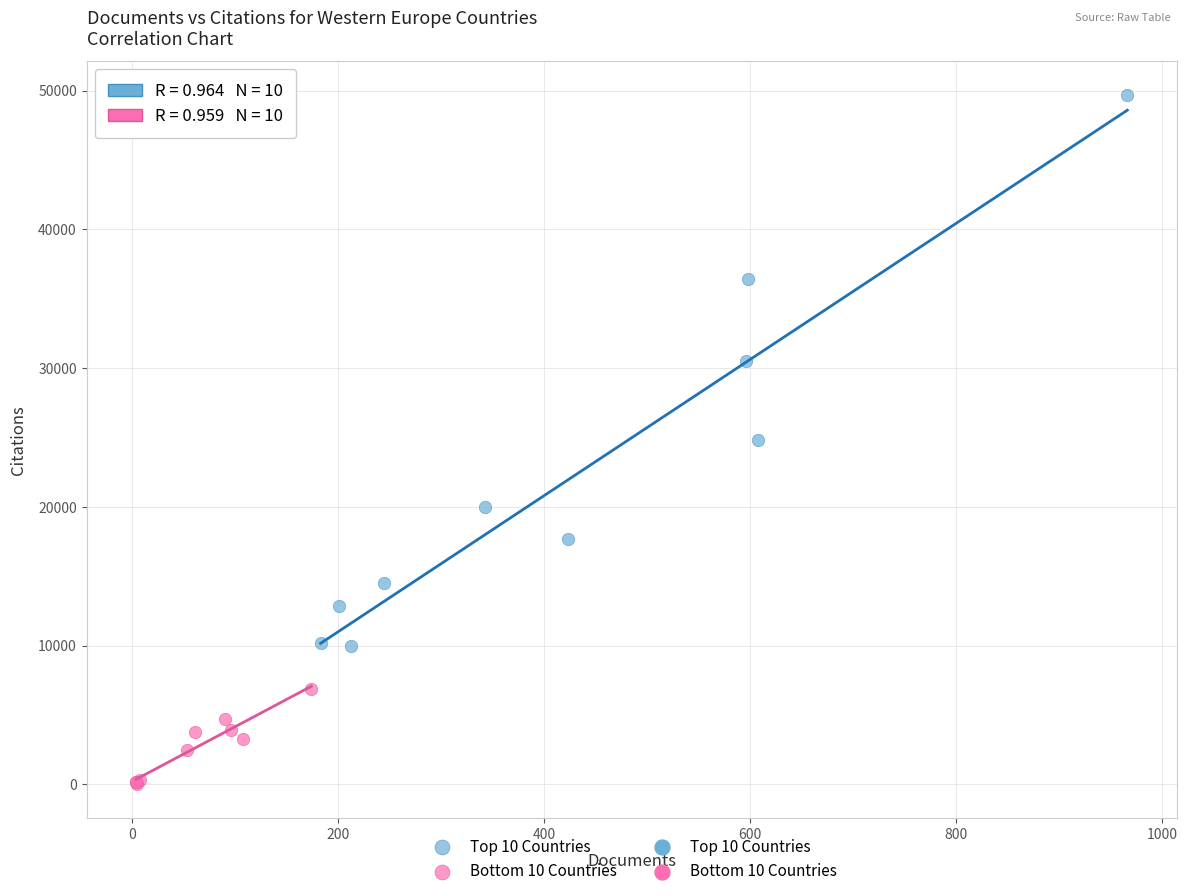

Which series has the largest Y range (max minus min)?

Top 10 Countries